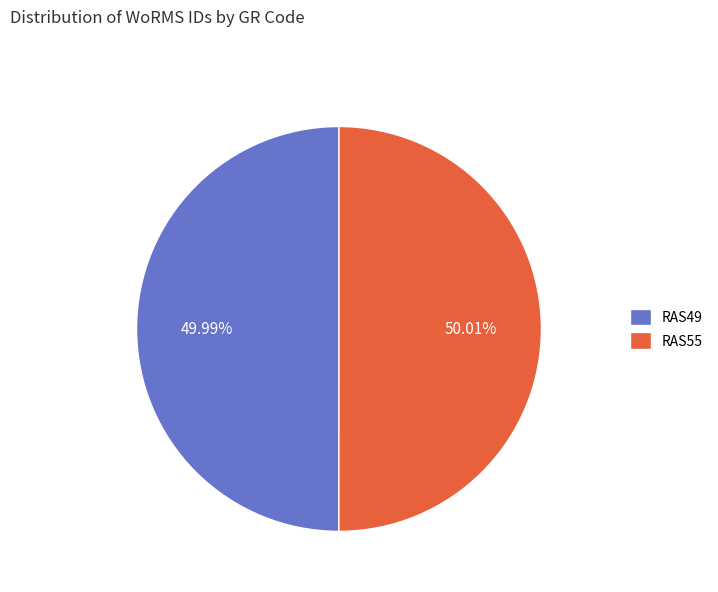

Combined, do RAS49 and RAS55 account for over 50%?

Yes